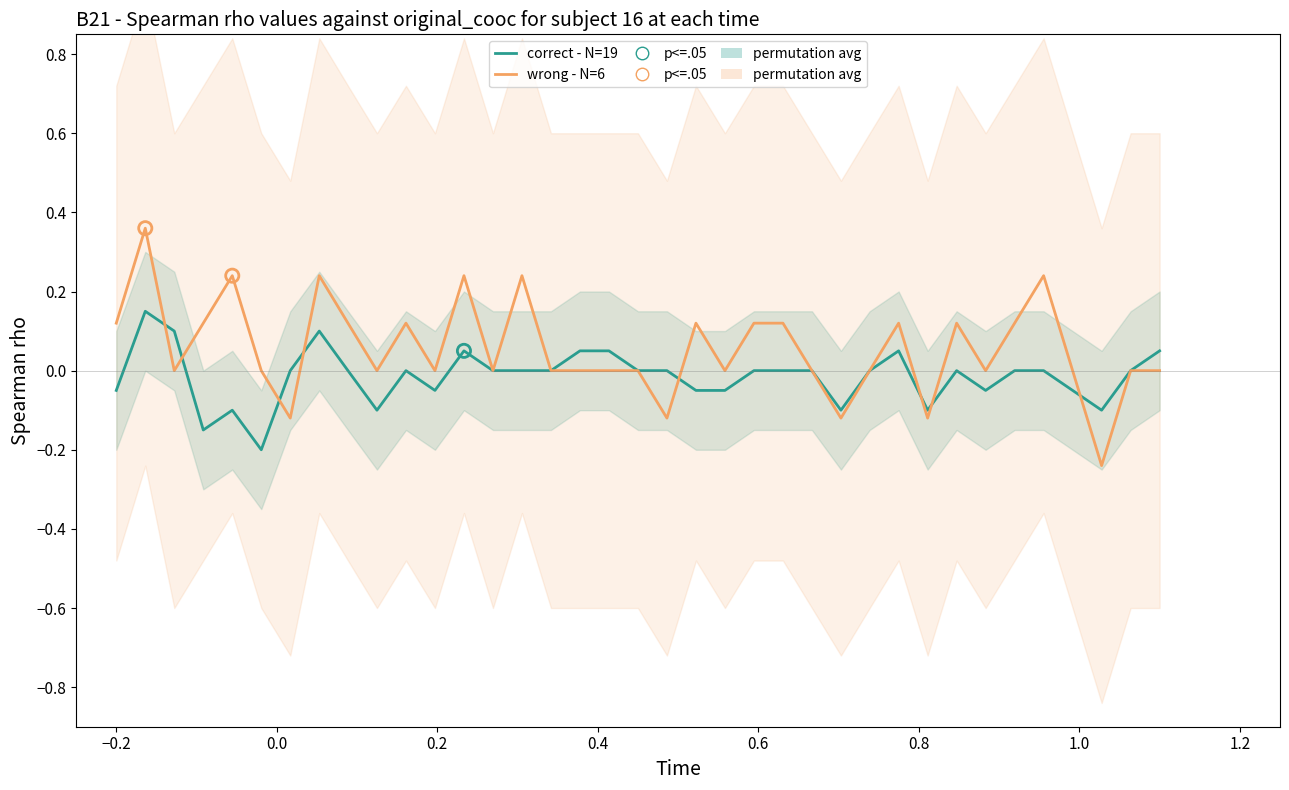

Which series has the widest spread of Y values?

wrong - N=6